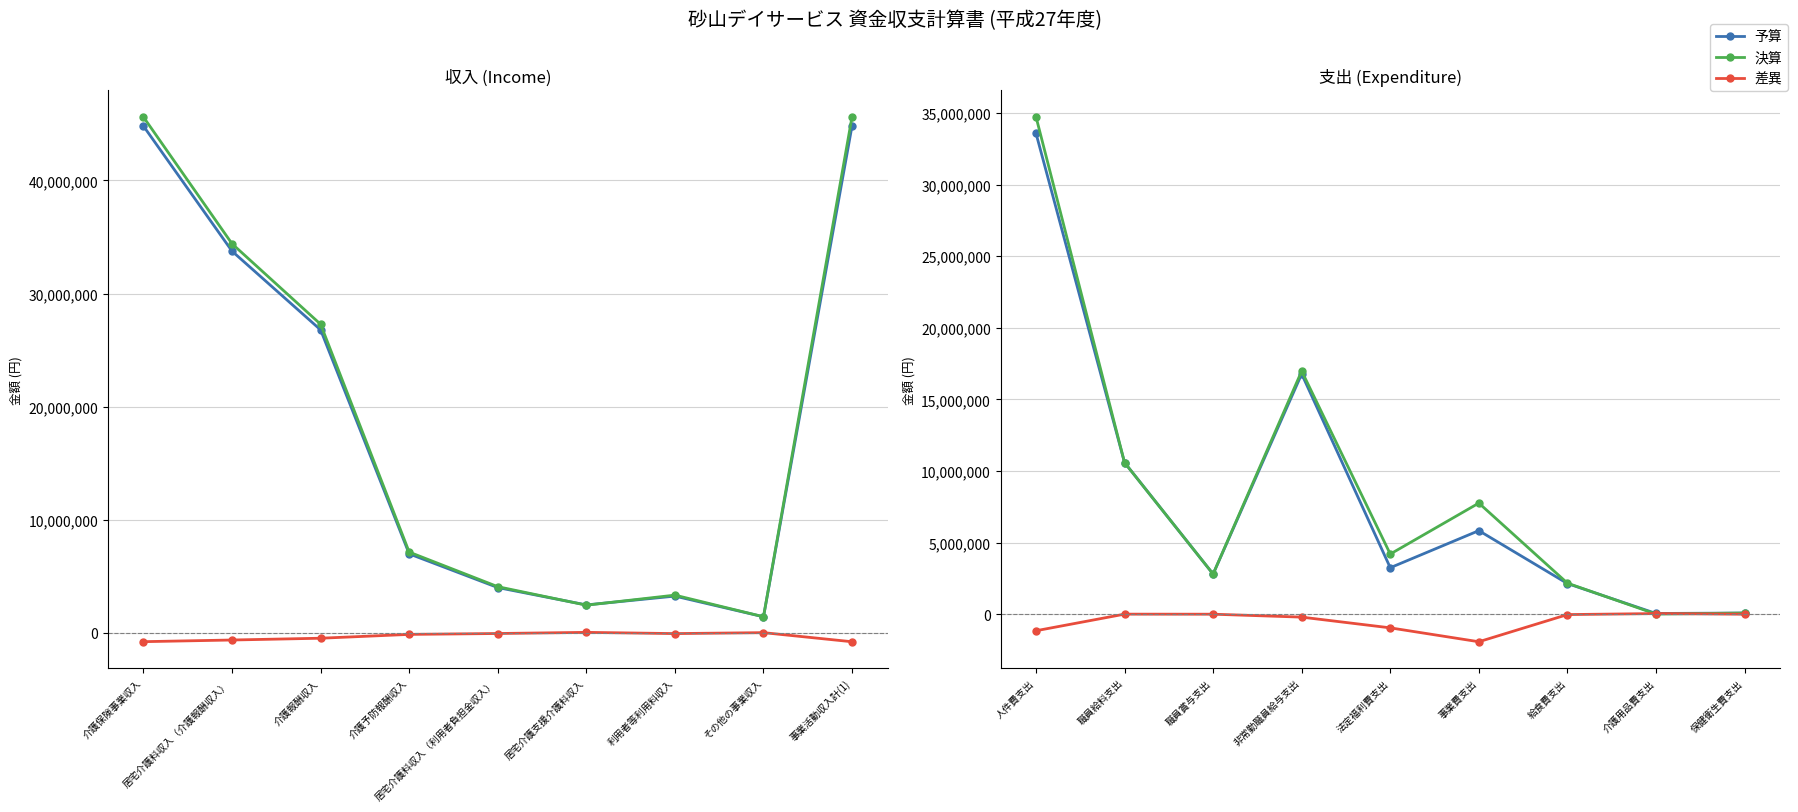

Where does the 予算 series first go above 3245000?

人件費支出